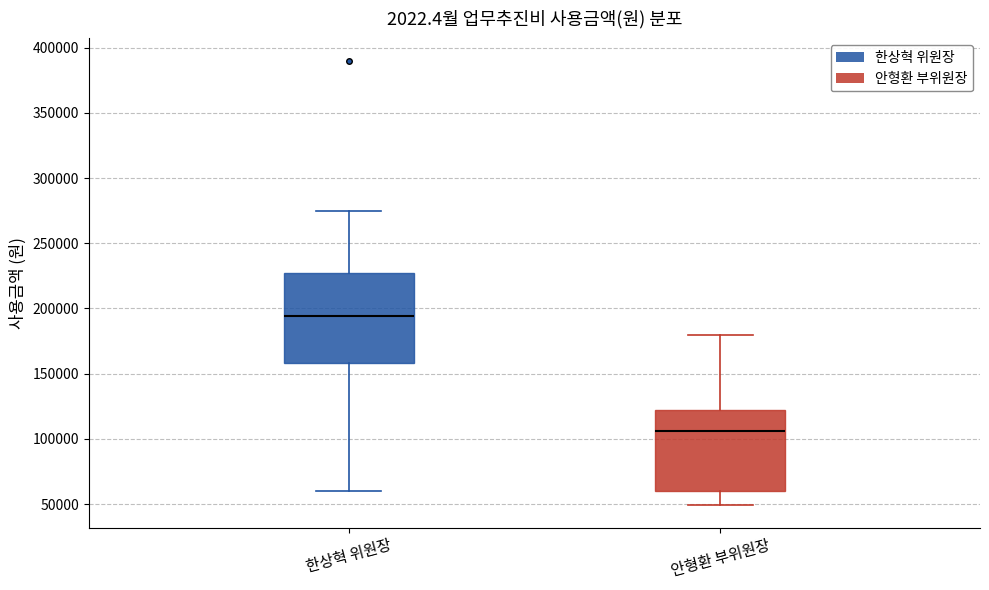

Reading left to right, read every box against the y-axis: the position of its median line, the range the box covers, and the ends of its whiskers. The values are not printed on the chart, so give them approximately, as read against the axis.

한상혁 위원장: median 195000, box 160000 to 225000, whiskers 60000 to 275000
안형환 부위원장: median 105000, box 60000 to 120000, whiskers 50000 to 180000